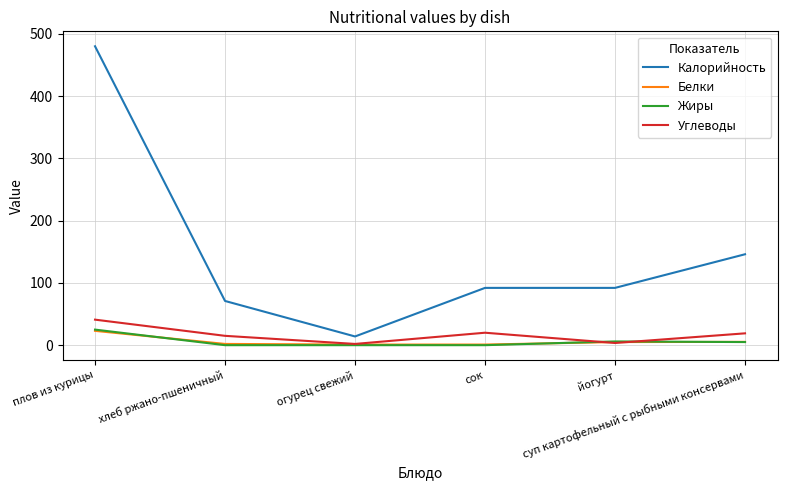

What is the sum of the Углеводы values at плов из курицы and йогурт?

44.5